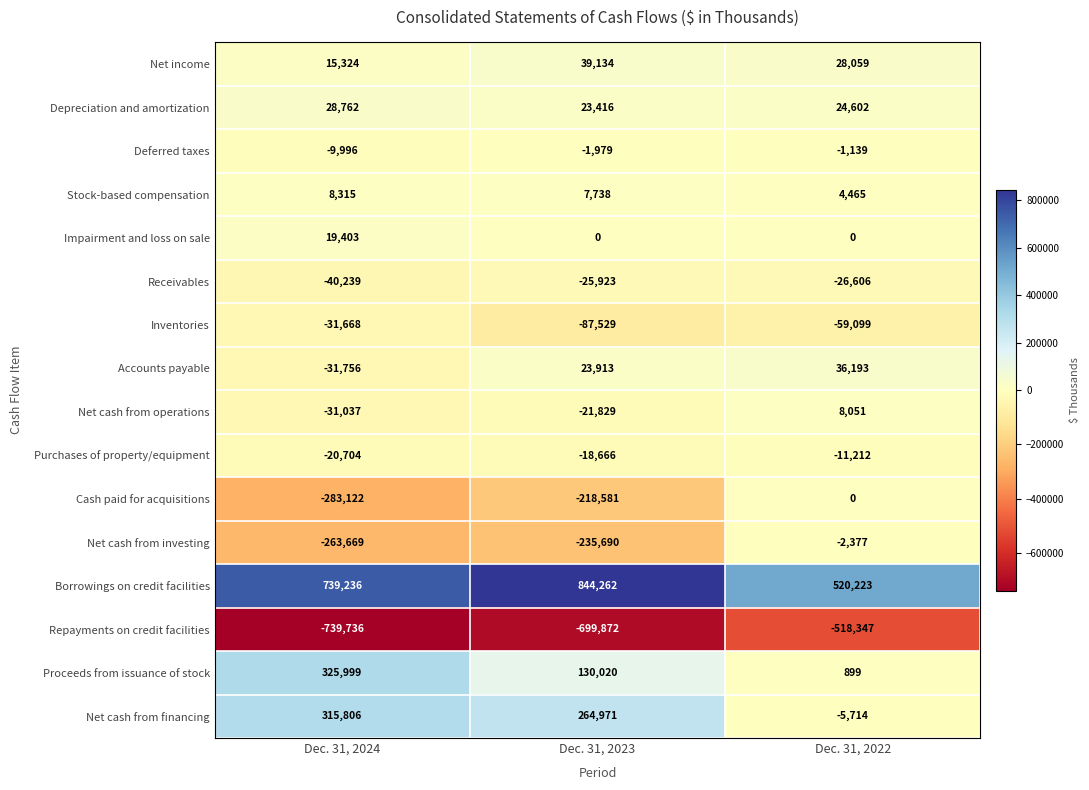

Rank the series at Dec. 31, 2023 from highest to lowest value.

Borrowings on credit facilities, Net cash from financing, Proceeds from issuance of stock, Net income, Accounts payable, Depreciation and amortization, Stock-based compensation, Impairment and loss on sale, Deferred taxes, Purchases of property/equipment, Net cash from operations, Receivables, Inventories, Cash paid for acquisitions, Net cash from investing, Repayments on credit facilities